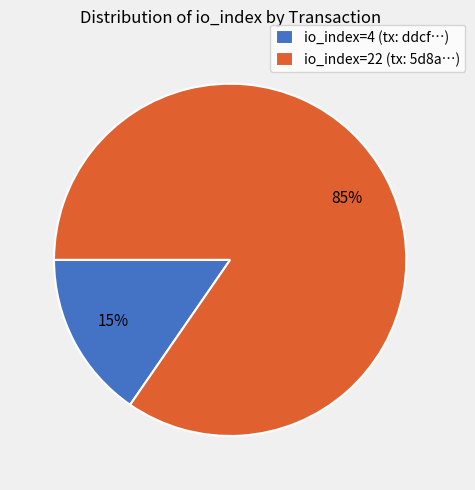

Which has a higher value, io_index=4 (tx: ddcf…) or io_index=22 (tx: 5d8a…)?

io_index=22 (tx: 5d8a…)